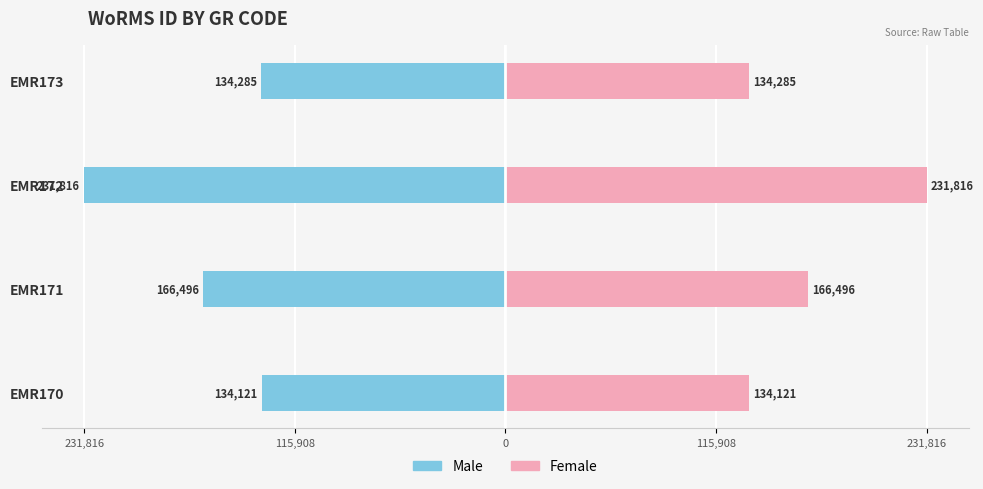

At EMR173, list the series in order from largest to smallest.

Female, Male